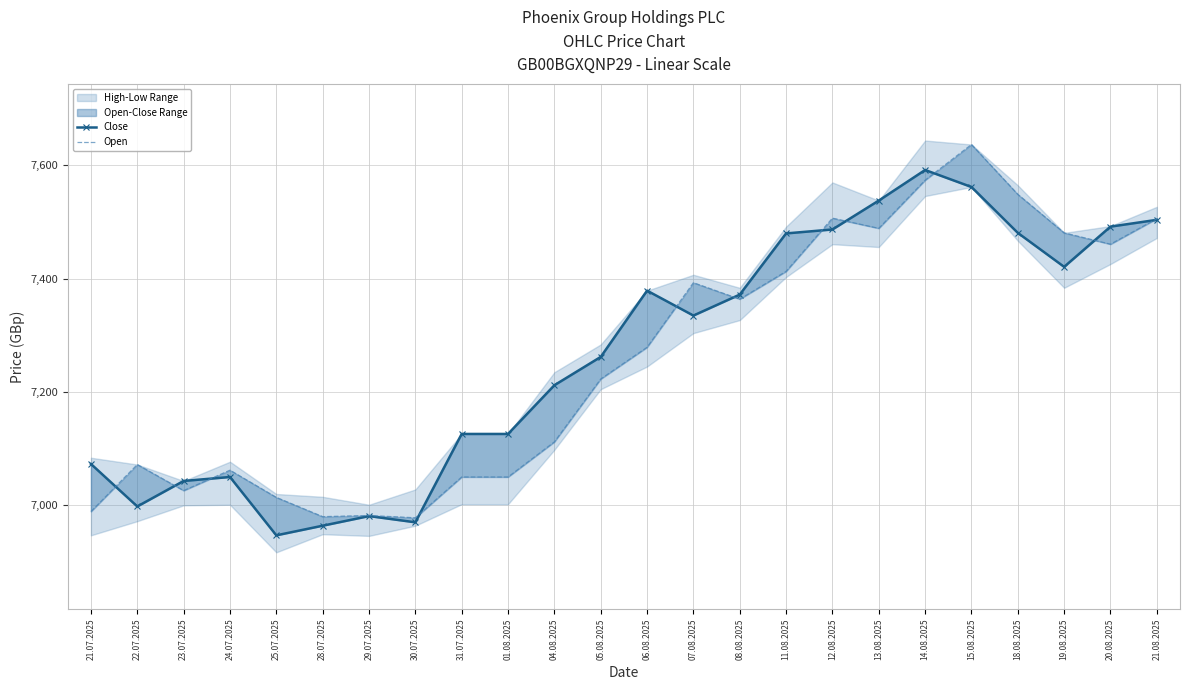

List the series in order of their peak value, lowest first.

Close, Open